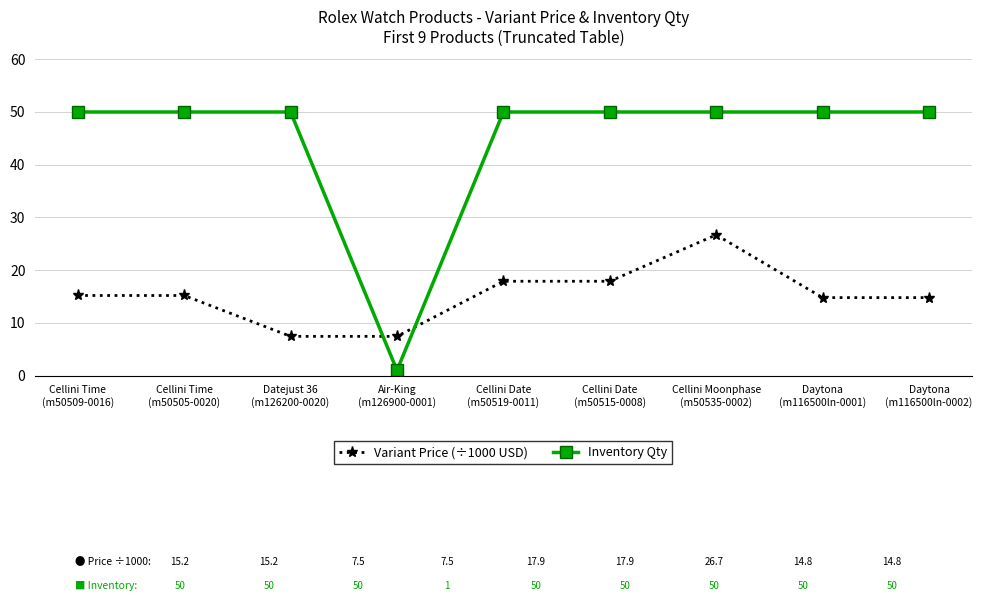

Reading left to right, transcribe all the data shown in this chart.

Variant Price (÷1000 USD): 15.2	15.2	7.5	7.5	17.9	17.9	26.7	14.8	14.8
Inventory Qty: 50.0	50.0	50.0	1.0	50.0	50.0	50.0	50.0	50.0